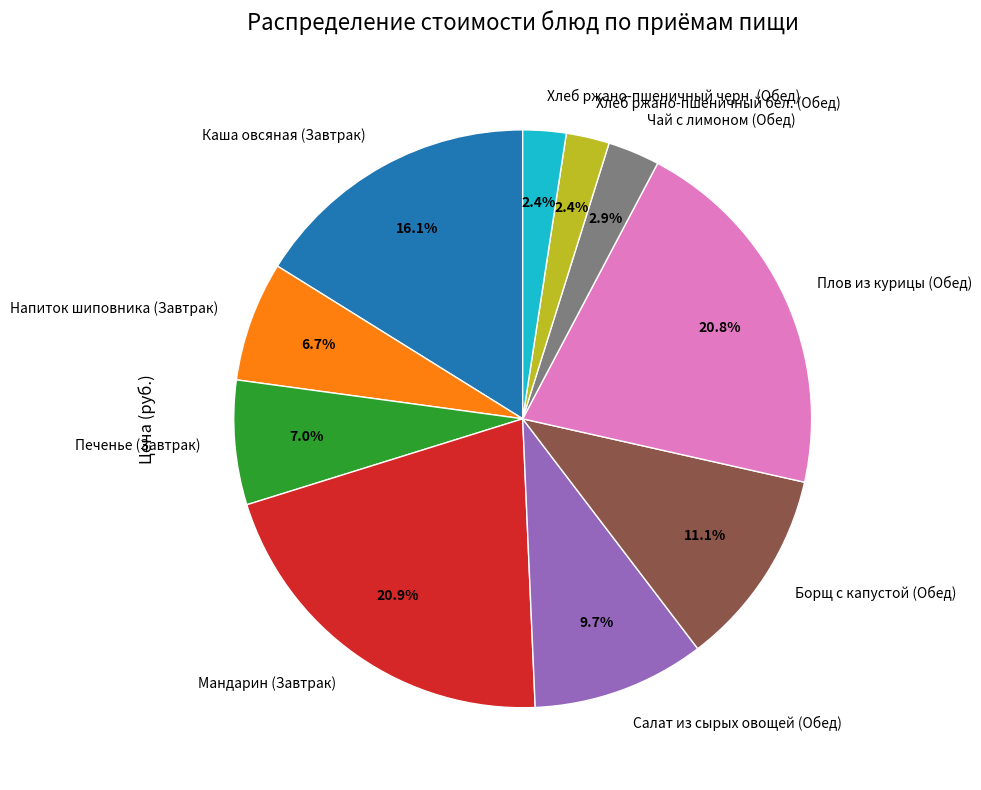

How many segments does this pie chart have?

10